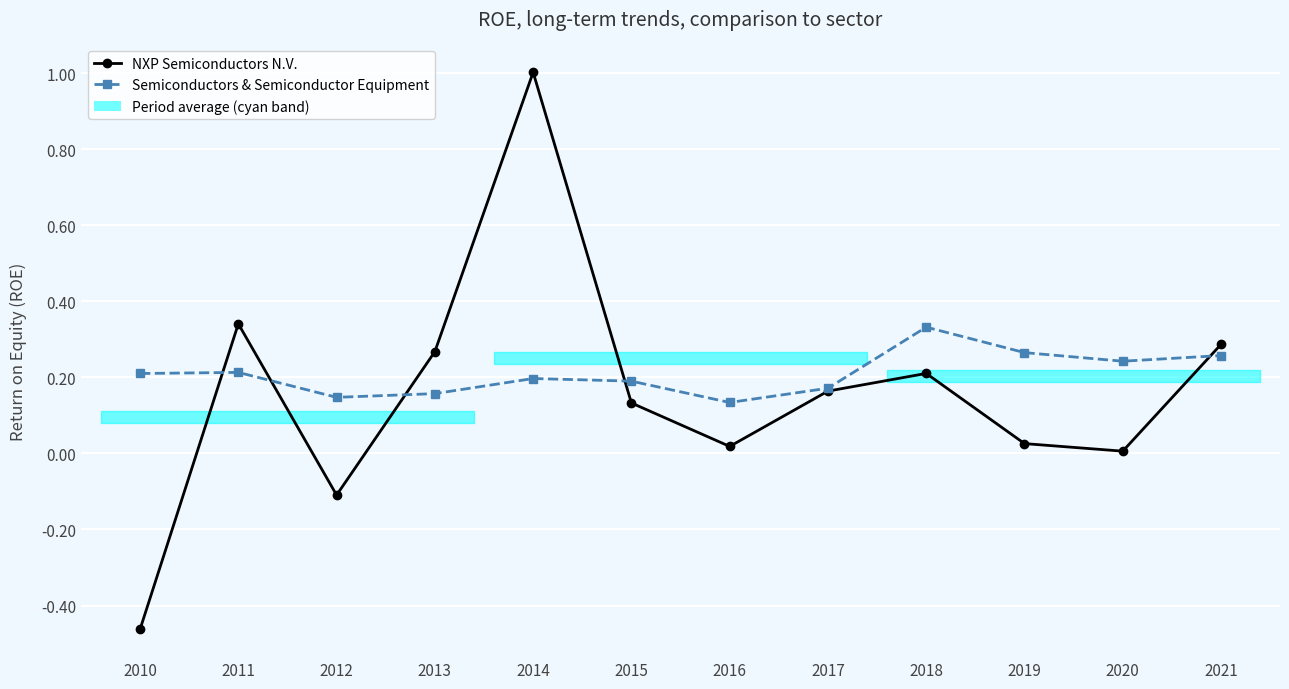

At which category does the chart reach its minimum across all series?

2010